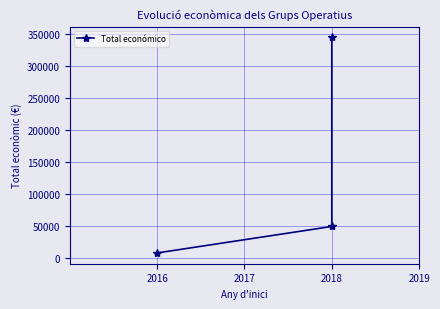

Does the chart have visible grid lines?

Yes